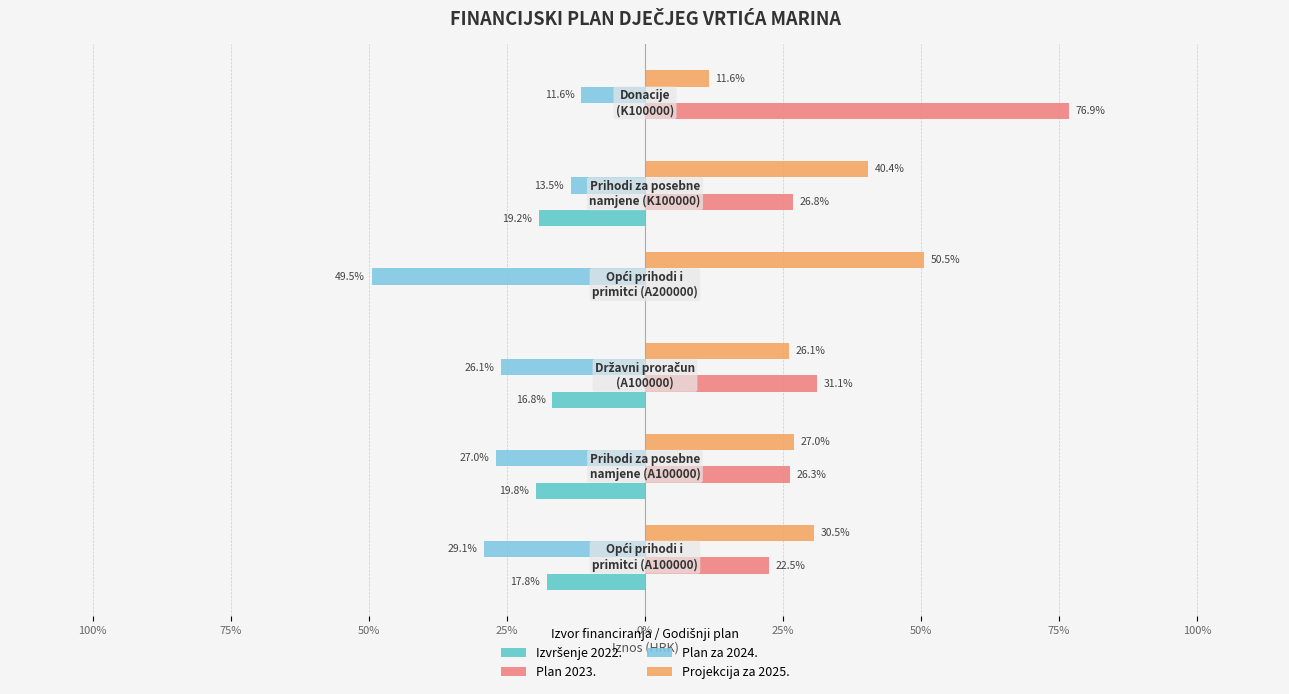

Reading left to right, extract all data points from this chart.

Izvršenje 2022.: -17.8	-19.8	-16.8	0.0	-19.2	0.0
Plan 2023.: 22.5	26.3	31.1	0.0	26.8	76.9
Plan za 2024.: -29.1	-27.0	-26.1	-49.5	-13.5	-11.6
Projekcija za 2025.: 30.5	27.0	26.1	50.5	40.4	11.6